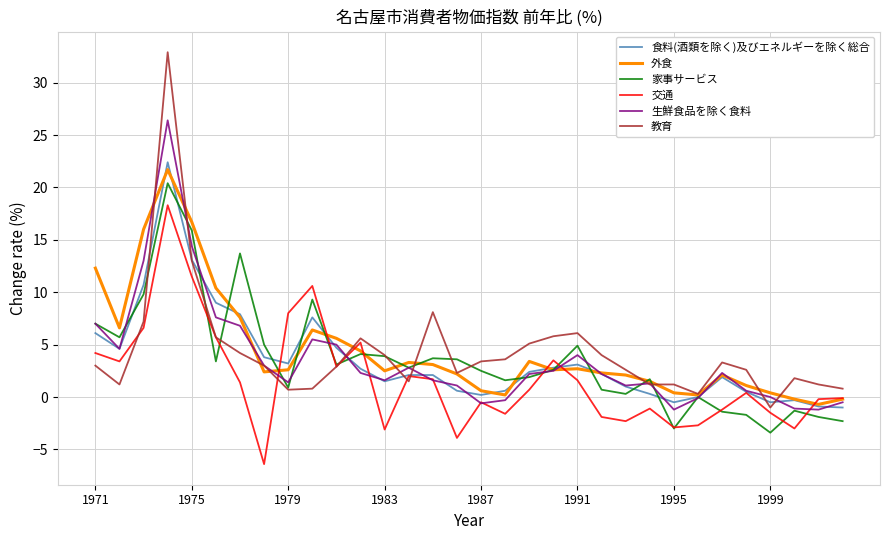

Which series has the largest range (max minus min)?

教育